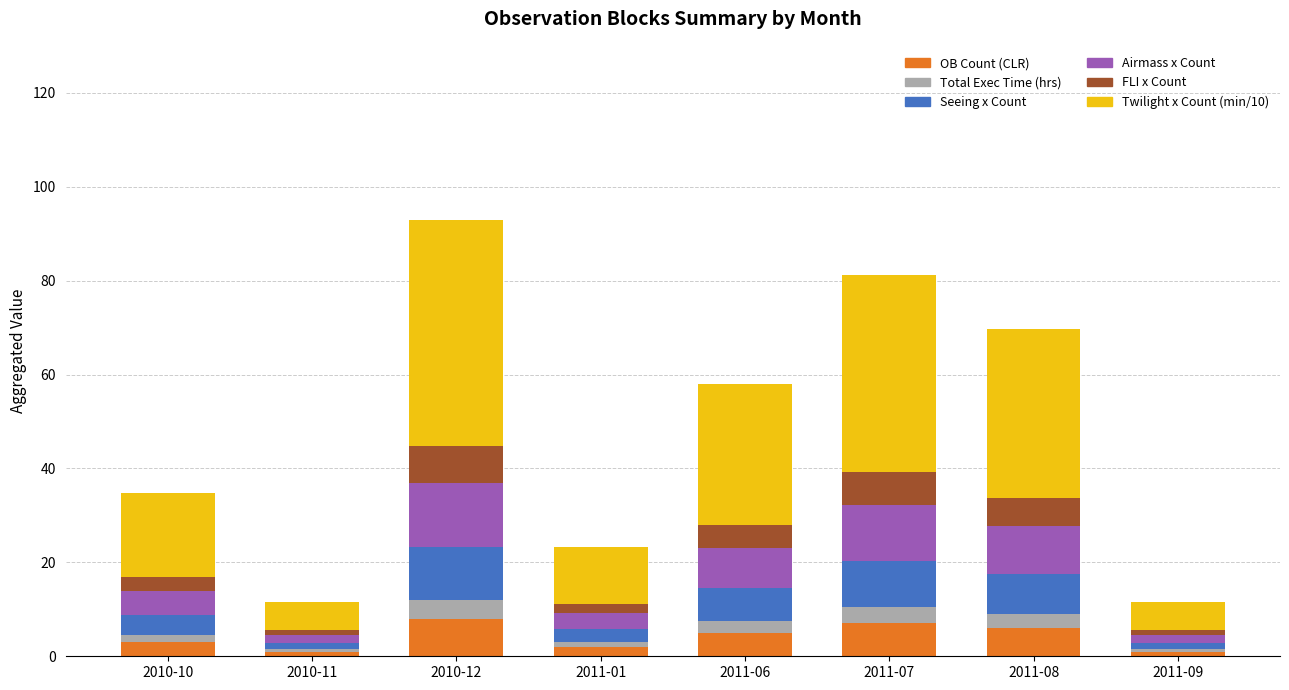

At which category is the sum across all series the highest?

2010-12